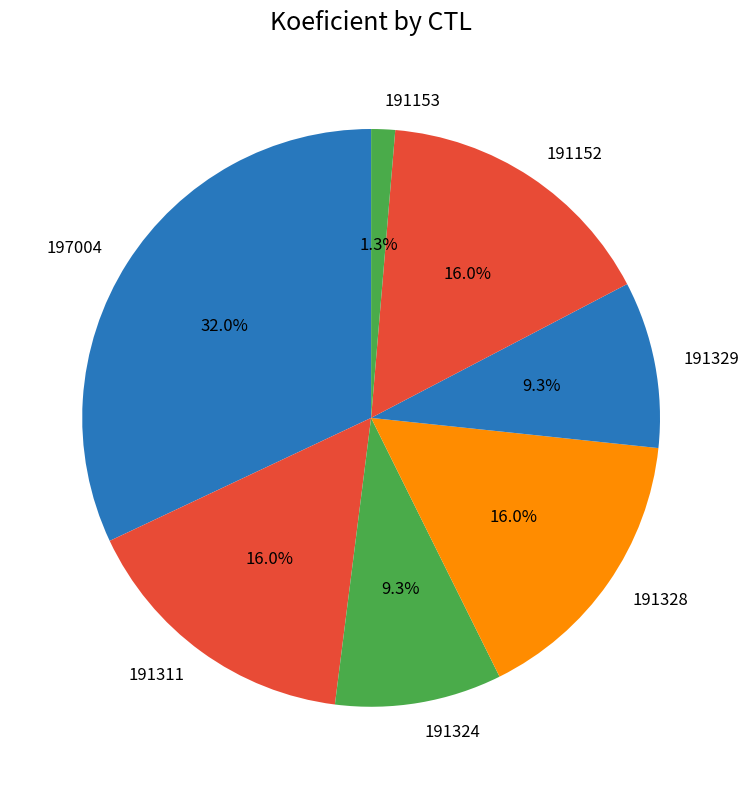

What portion of the pie excludes 191329?

90.7%